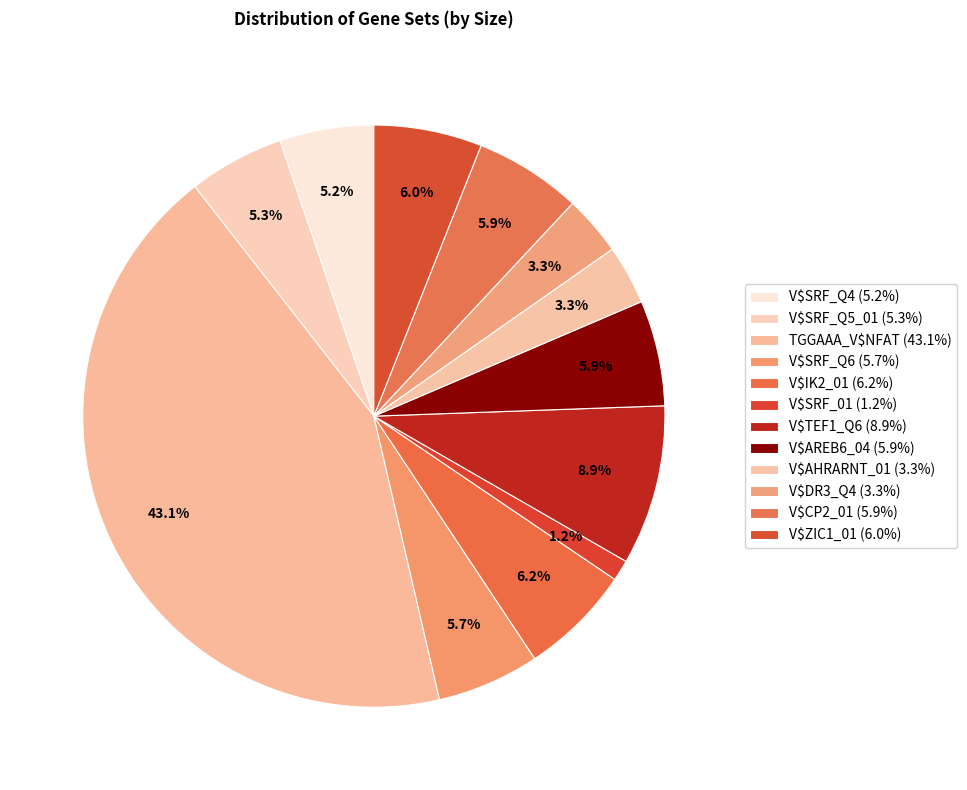

How many slices are in this pie chart?

12